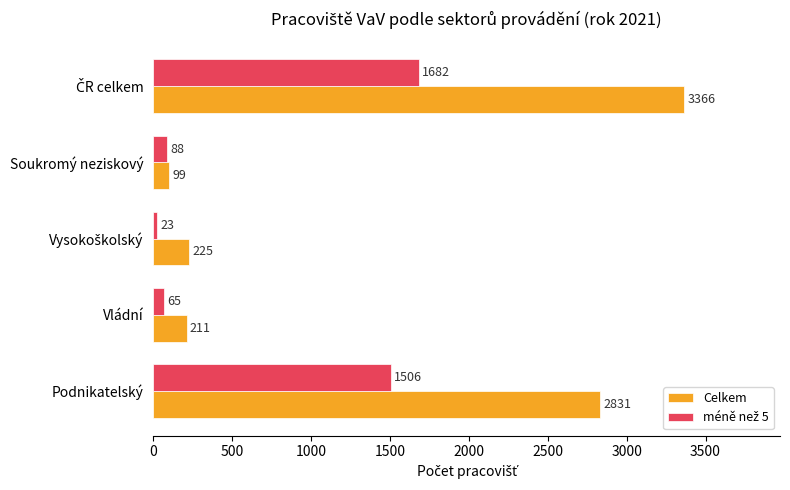

Which series has the largest total across all categories?

Celkem